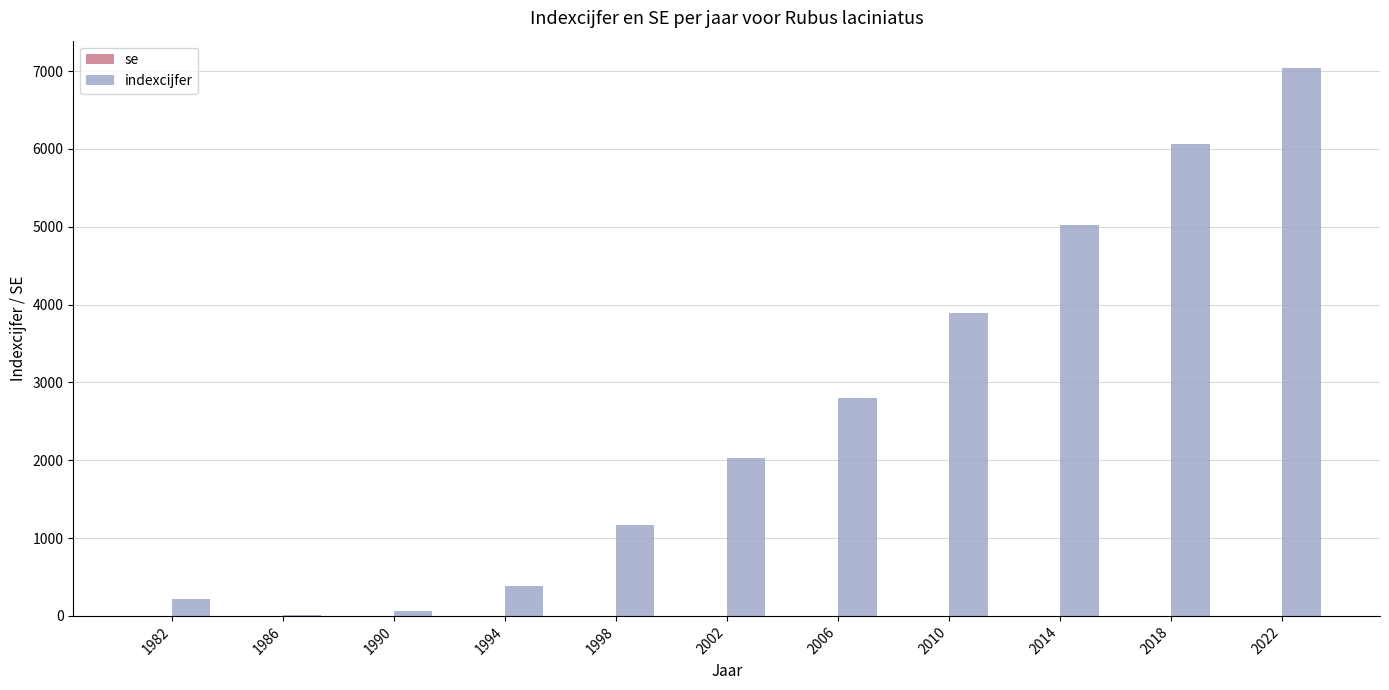

Reading right to left, what are all the values shown in this chart?

2022=7038	2018=6066	2014=5024	2010=3886	2006=2798	2002=2034	1998=1164	1994=389	1990=67	1986=7	1982=212